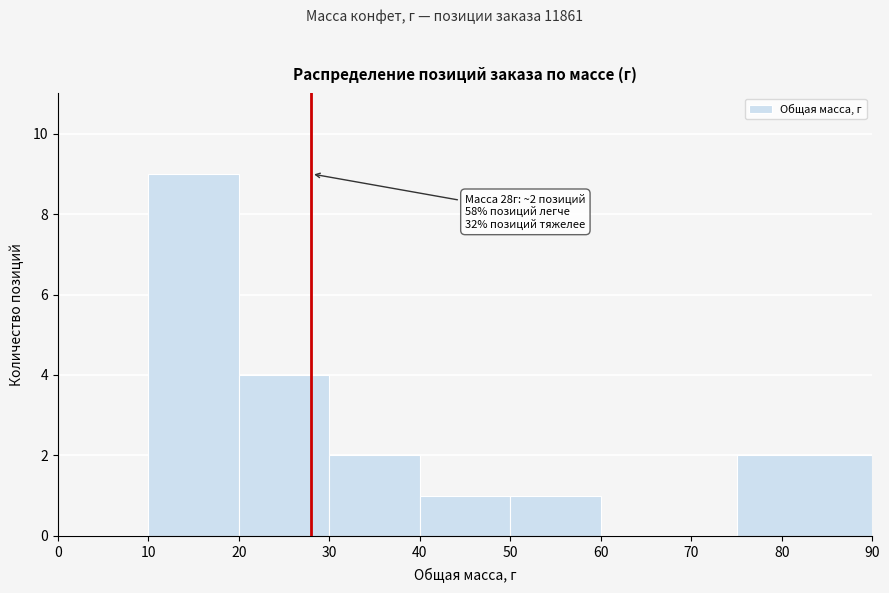

Over which range of the x-axis is the bar tallest?

10 to 20